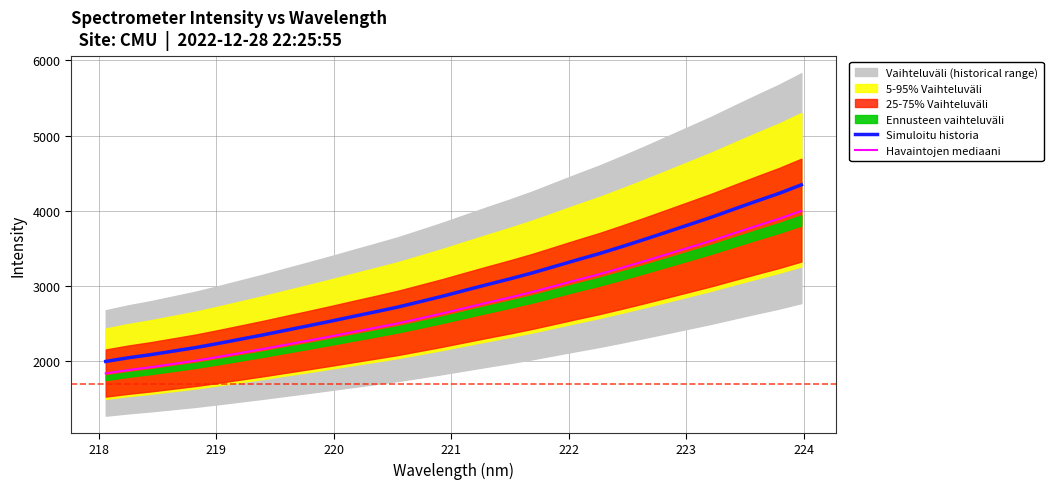

List the series in order of their peak value, lowest first.

Havaintojen mediaani, Simuloitu historia